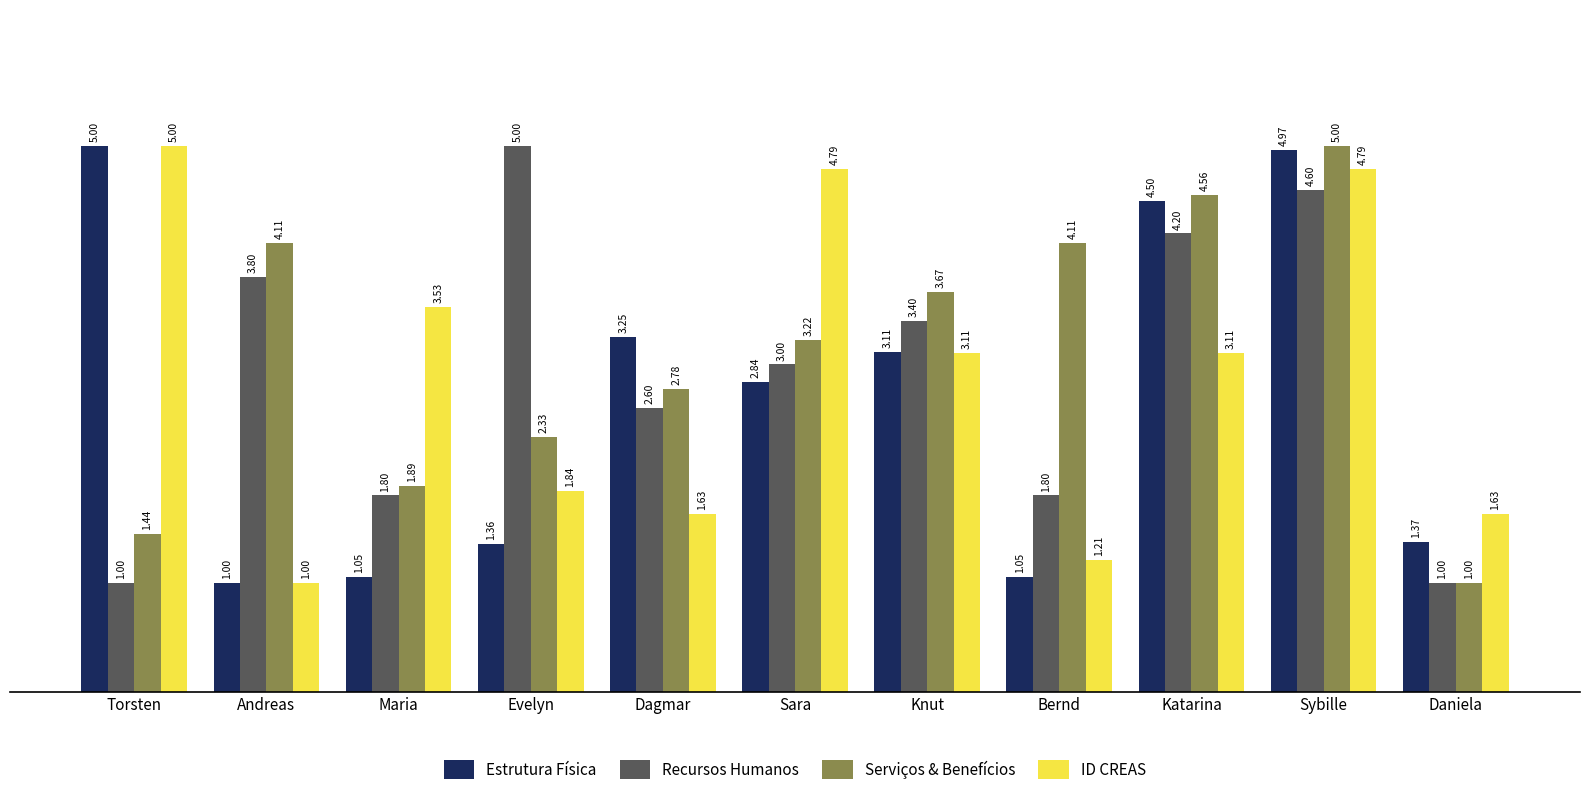

At which label does Estrutura Física reach its peak?

Torsten